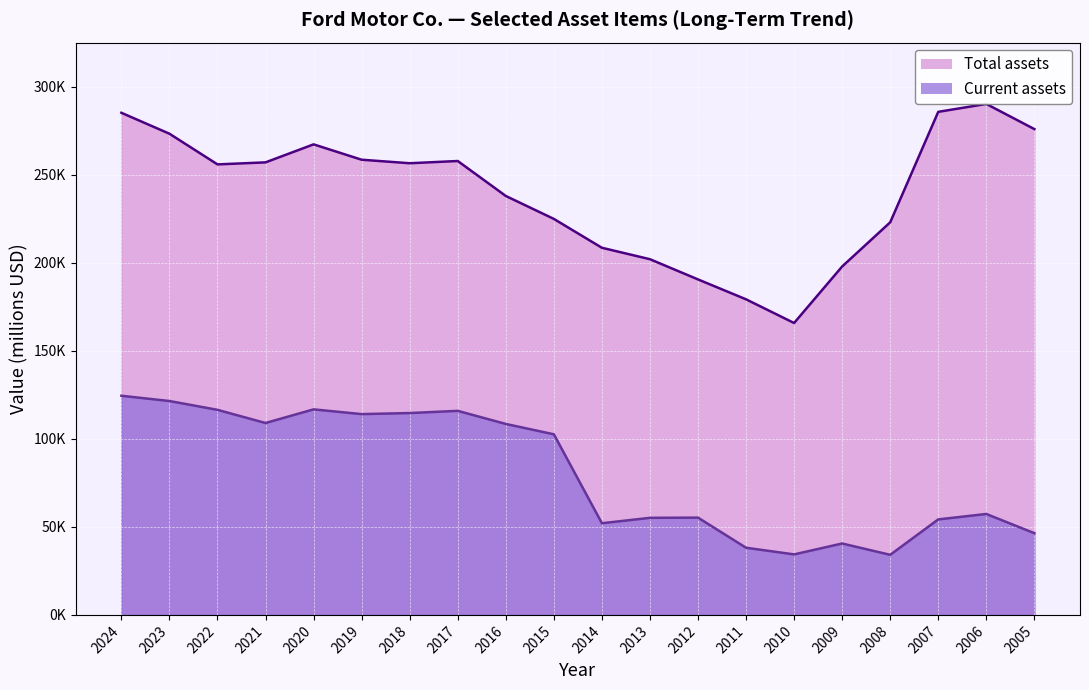

What is the difference between the maximum and minimum values in the Current assets series?

90350